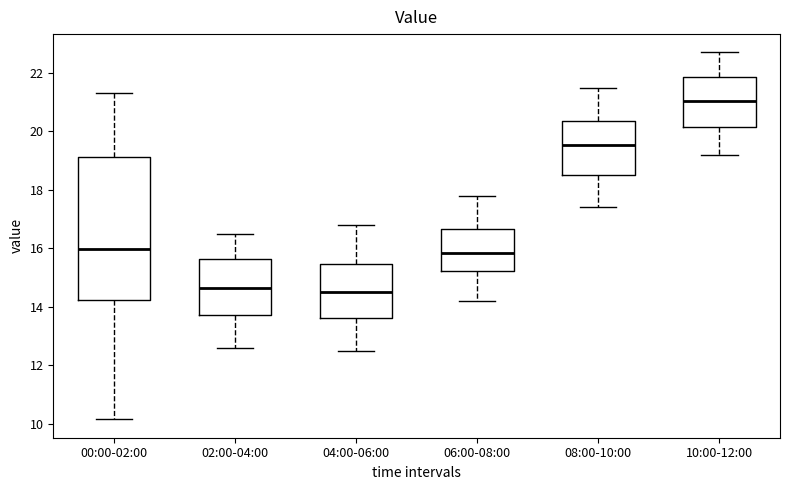

Reading left to right, transcribe this box plot: for each box, give where its median line is, the range the box spans, and where its two whiskers end, as read against the y-axis. The values are not printed on the chart, so give them approximately, as read against the axis.

00:00-02:00: median 16.0, box 14.2 to 19.2, whiskers 10.2 to 21.4
02:00-04:00: median 14.6, box 13.8 to 15.6, whiskers 12.6 to 16.6
04:00-06:00: median 14.6, box 13.6 to 15.4, whiskers 12.6 to 16.8
06:00-08:00: median 15.8, box 15.2 to 16.6, whiskers 14.2 to 17.8
08:00-10:00: median 19.6, box 18.6 to 20.4, whiskers 17.4 to 21.6
10:00-12:00: median 21.0, box 20.2 to 21.8, whiskers 19.2 to 22.8